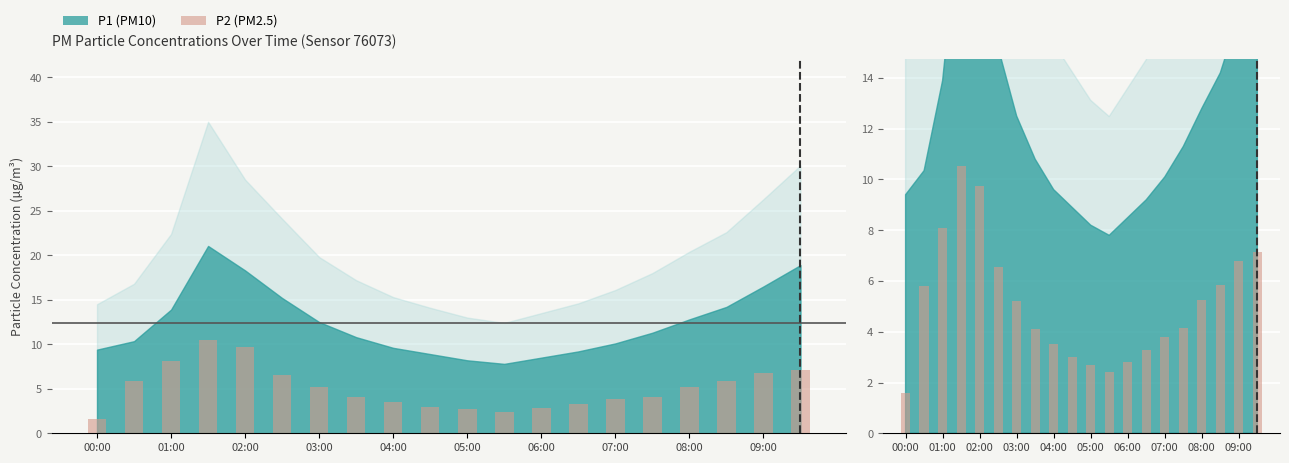

Between 08:00 and 15, which is larger?

15